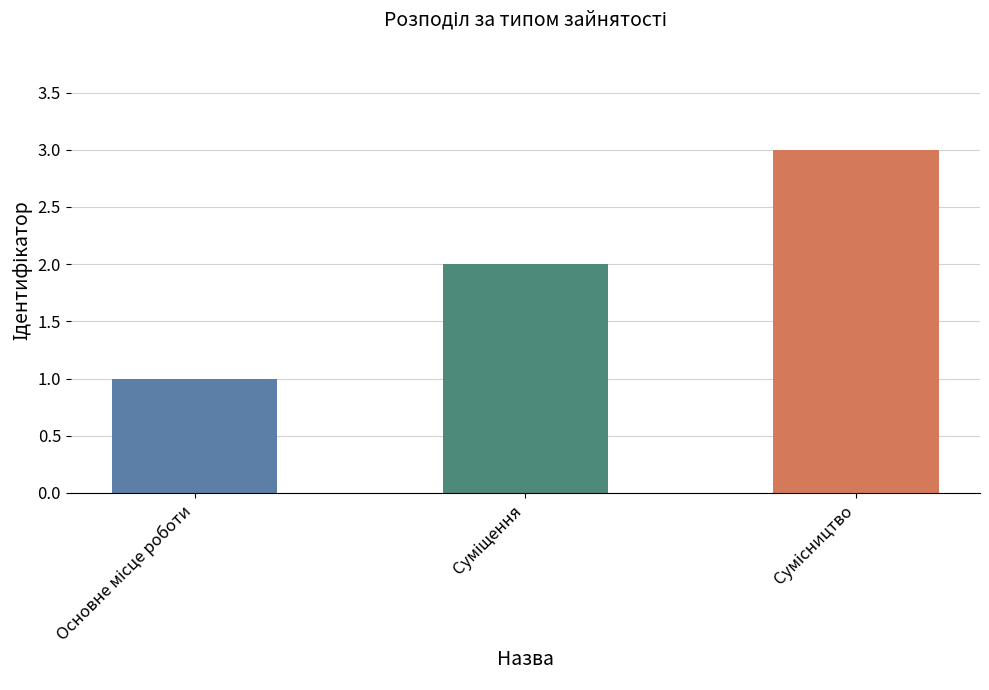

What is the greatest value displayed?

3